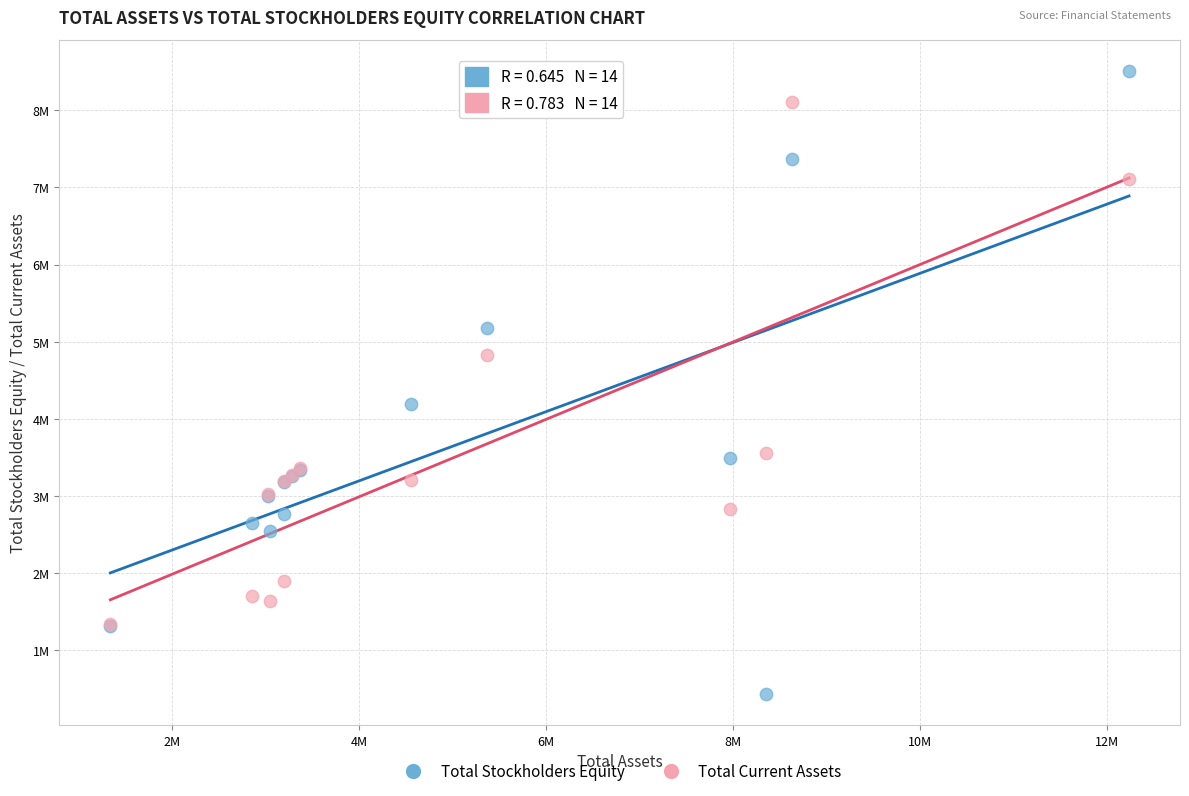

What are all the series names shown in the legend?

Total Stockholders Equity, Total Current Assets